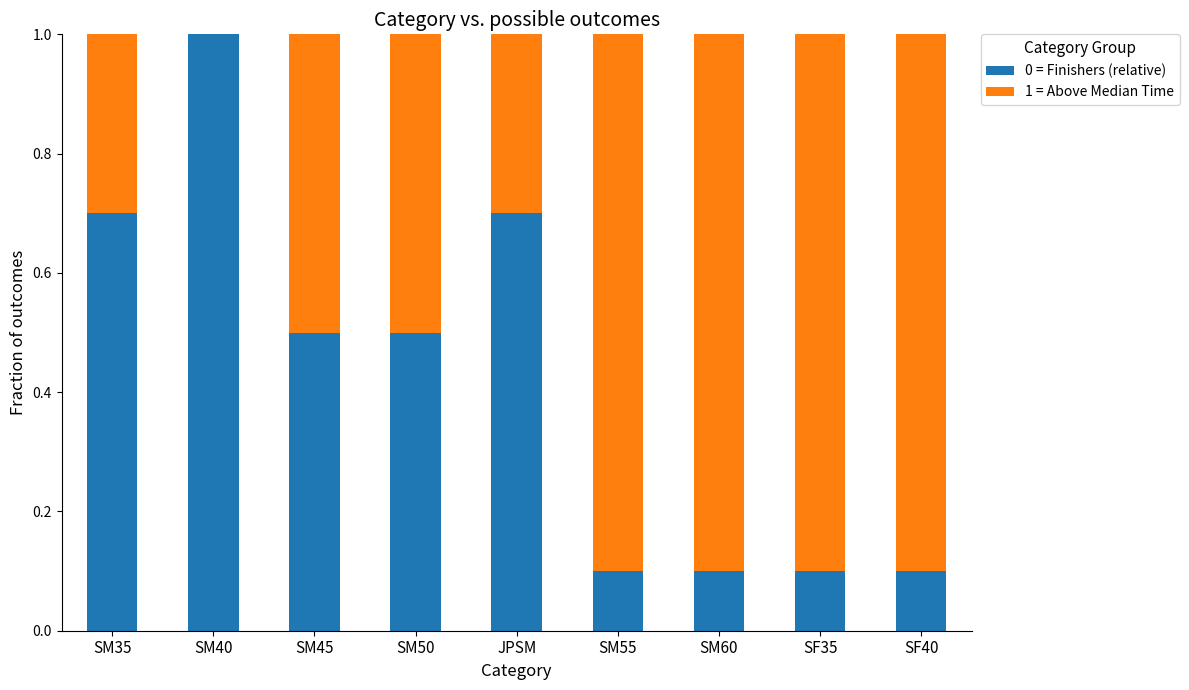

What is the total value across all series at SM60?

1.0